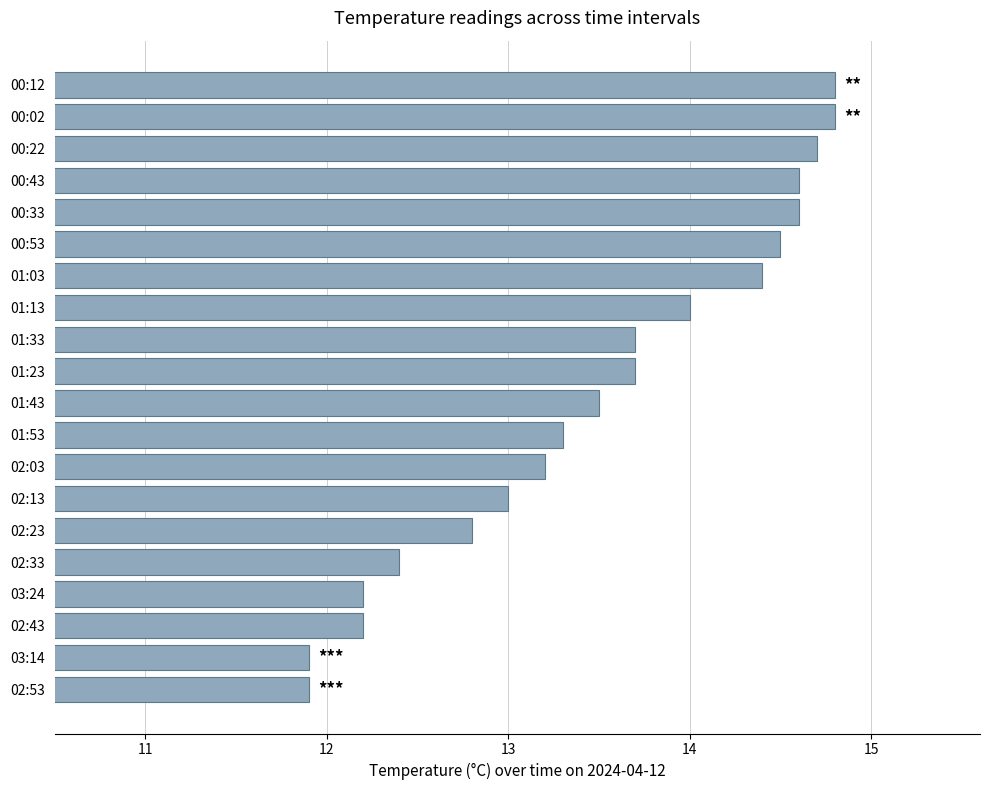

True or false: the data shows 14.8 at 00:12.

True